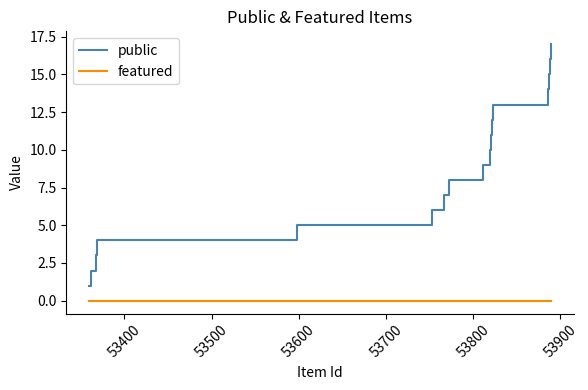

True or false: featured and public cross at least once.

False